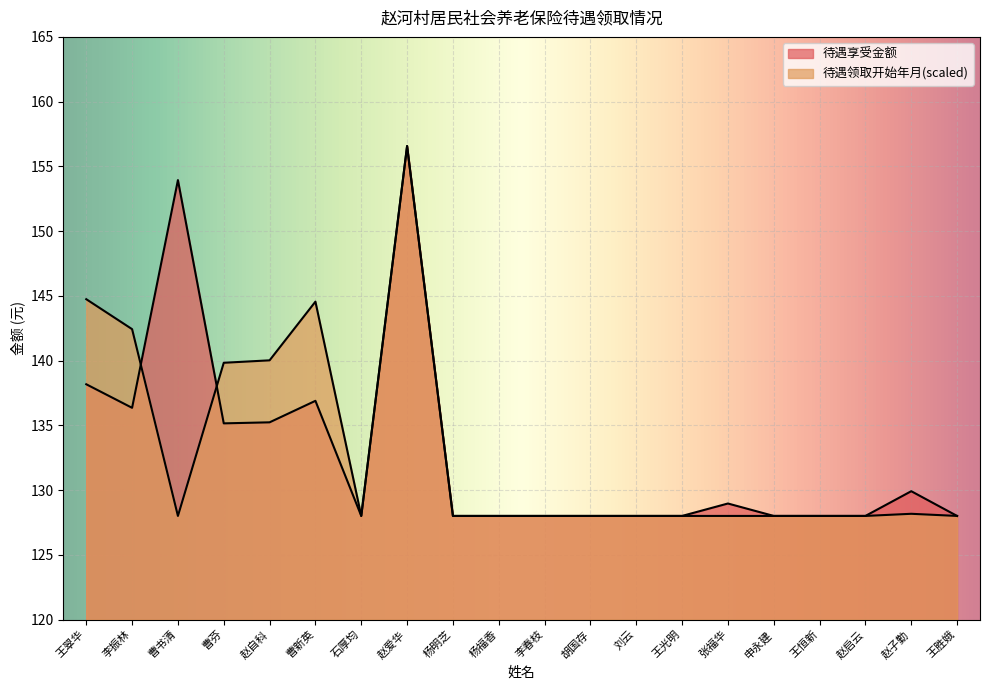

Where is 待遇享受金额 nearest to the value 142?

王翠华